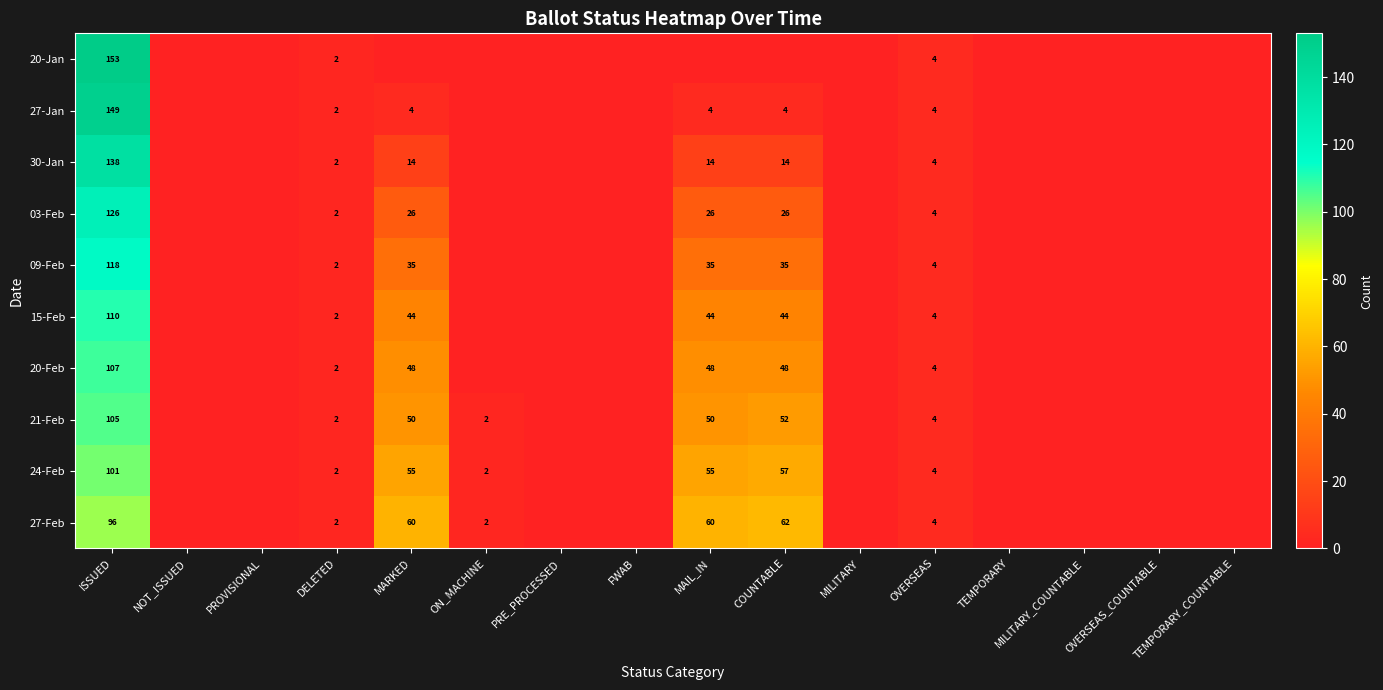

Is the value of 09-Feb at MARKED greater than the value of 15-Feb at ISSUED?

No